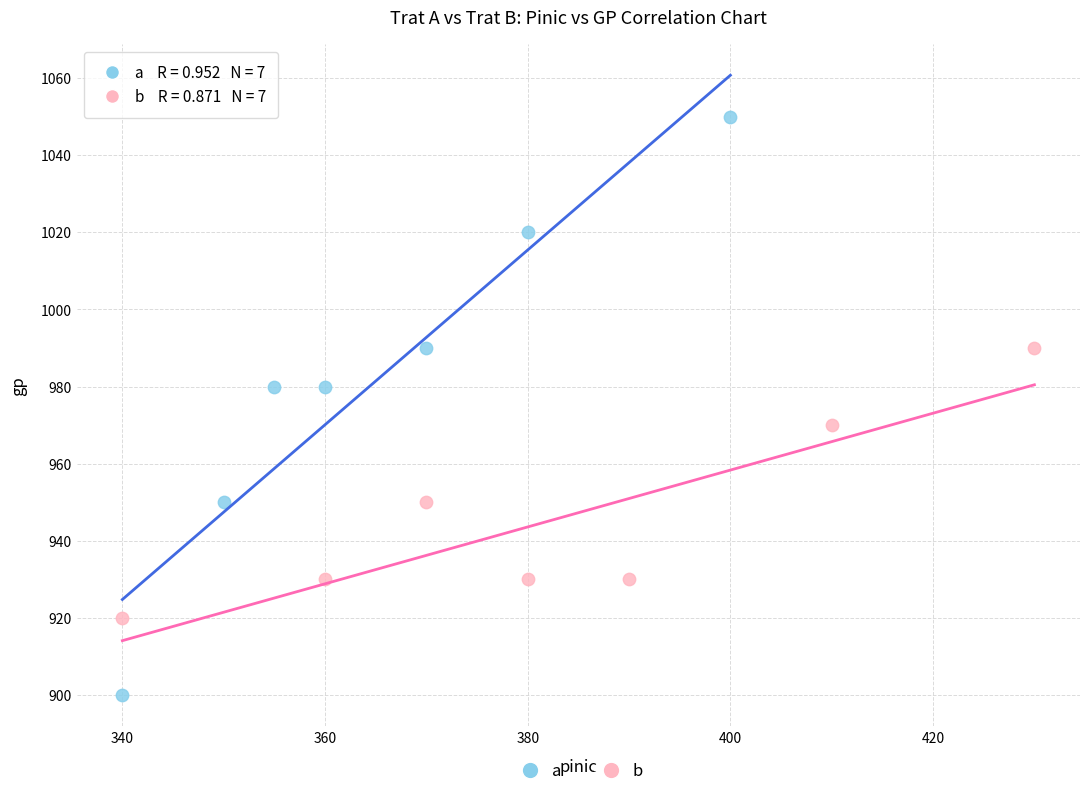

Which series has the widest spread of Y values?

a